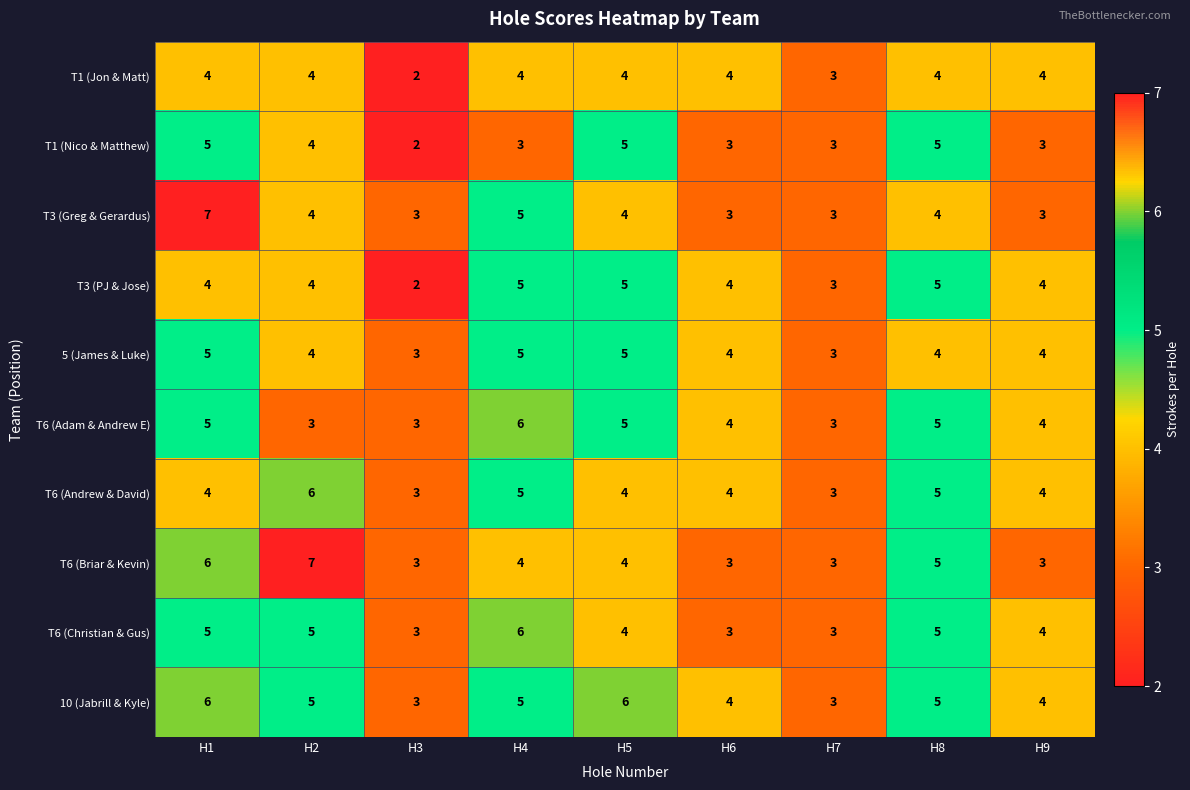

What is the smallest value displayed?

2